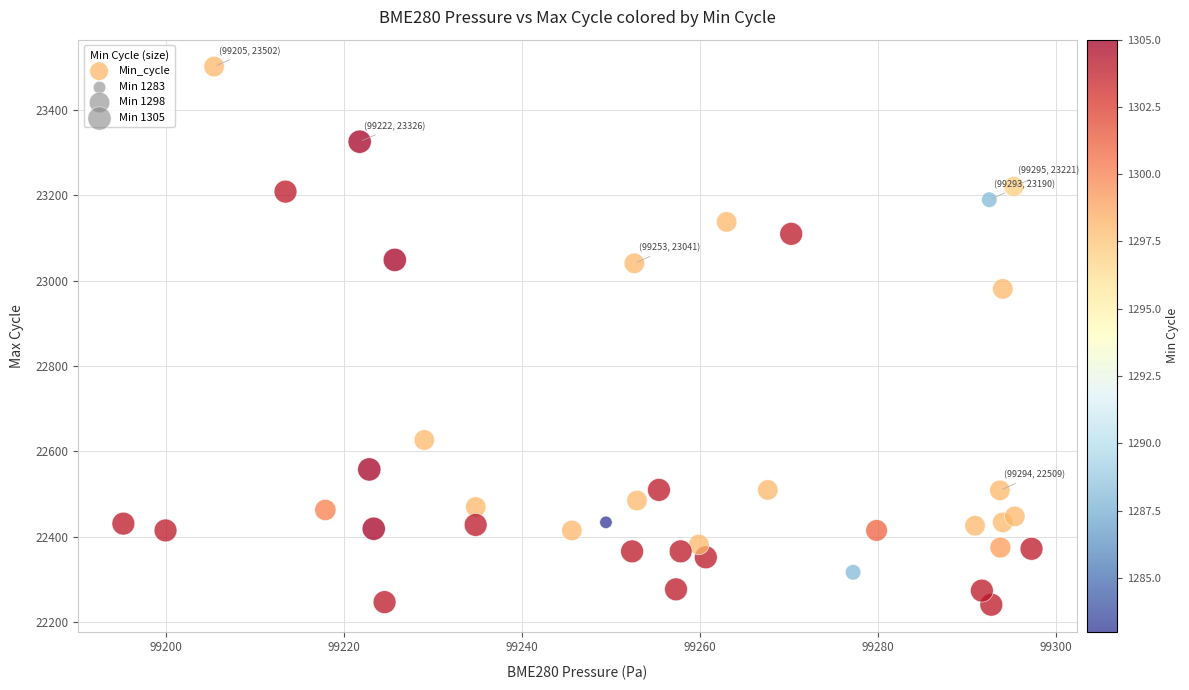

What Y value in the scatter plot is closest to 22871?

22981